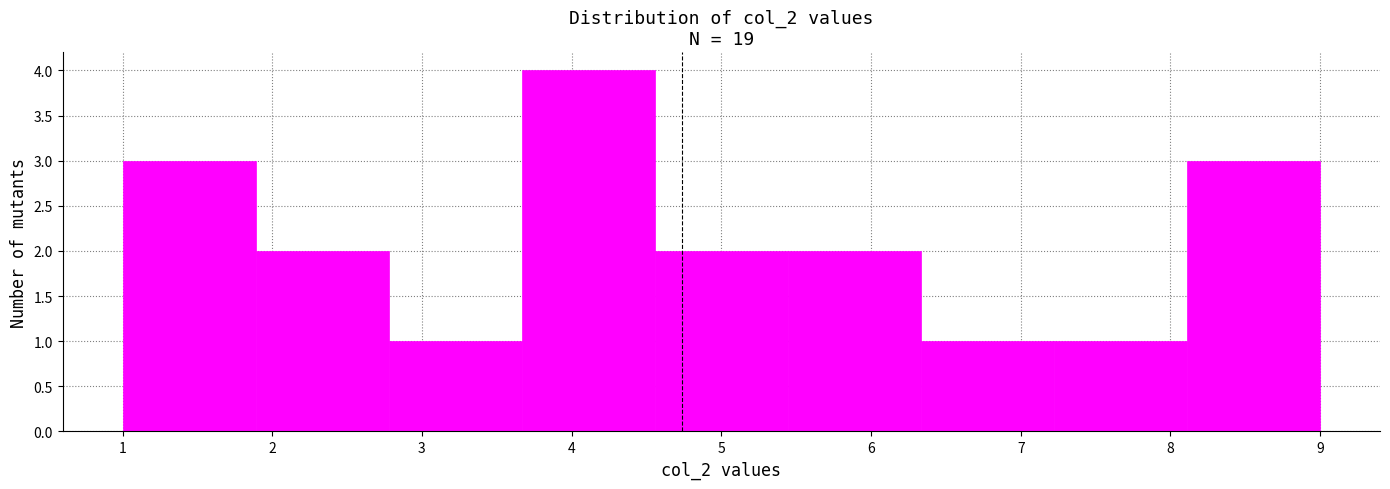

Reading left to right, transcribe this chart: for each bar, give the range it covers on the x-axis and its height. Neither the bar edges nor the heights are printed on the chart, so give them approximately, as read against the axes.

1.0 to 1.9: 3
1.9 to 2.8: 2
2.8 to 3.7: 1
3.7 to 4.6: 4
4.6 to 5.4: 2
5.4 to 6.3: 2
6.3 to 7.2: 1
7.2 to 8.1: 1
8.1 to 9.0: 3